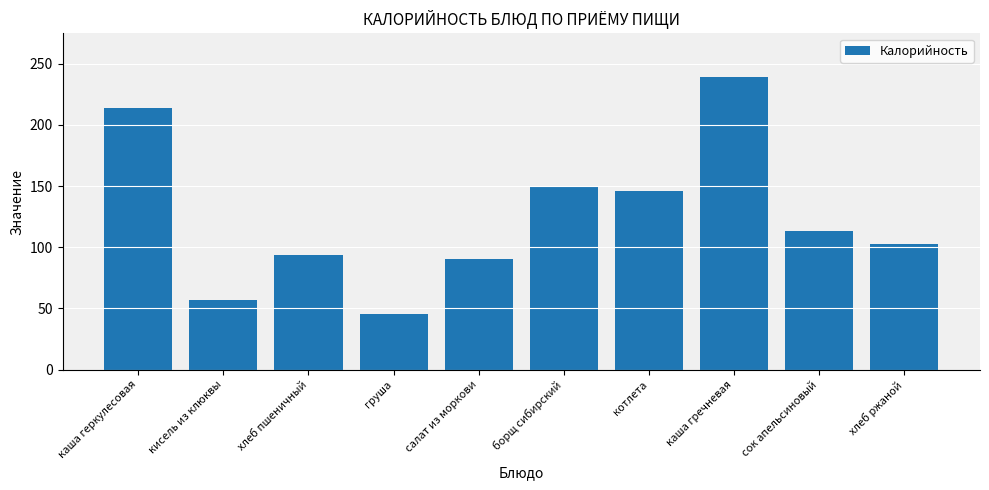

How many values are below 113?

5